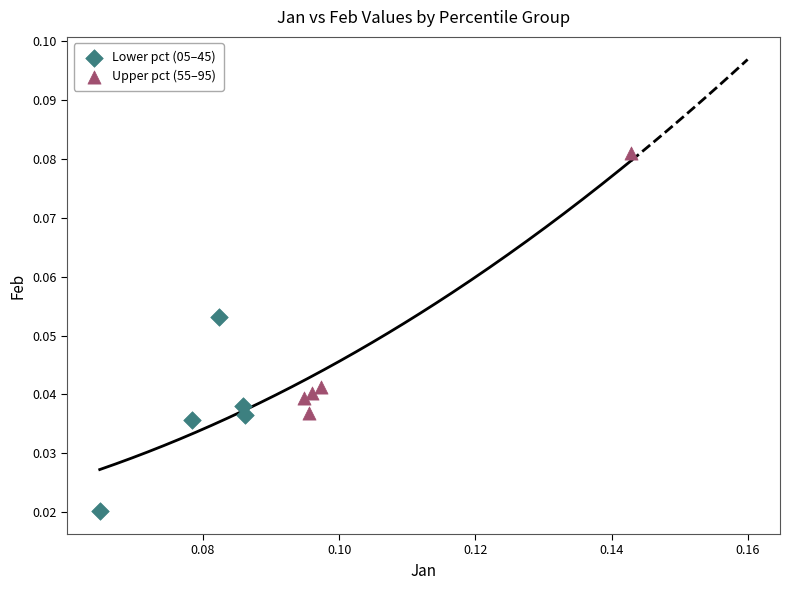

Which series has the largest Y range (max minus min)?

Upper pct (55–95)